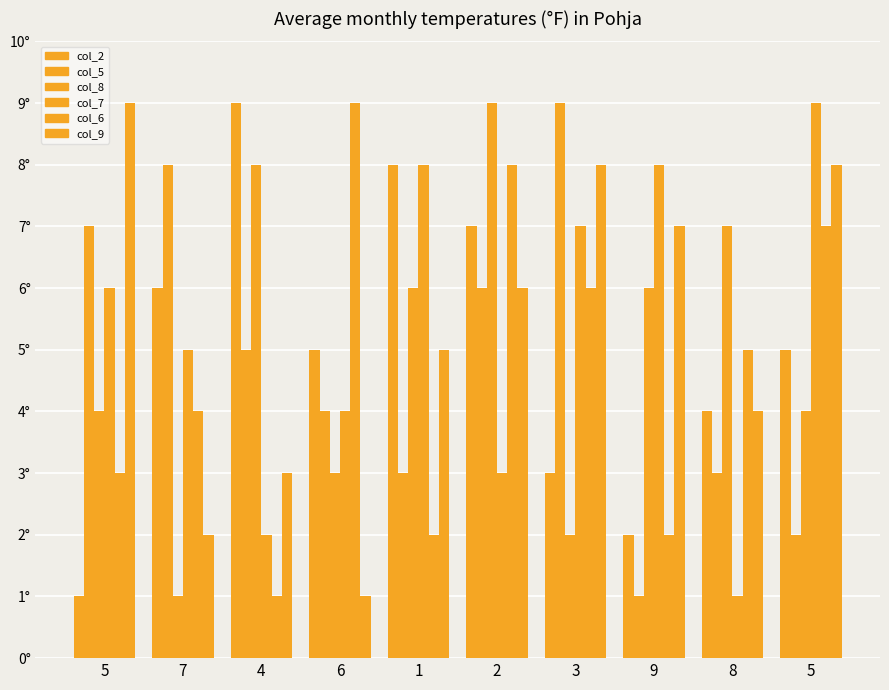

Reading left to right, extract all data points from this chart.

col_2: 5=1	7=6	4=9	6=5	1=8	2=7	3=3	9=2	8=4	5=5
col_5: 5=7	7=8	4=5	6=4	1=3	2=6	3=9	9=1	8=3	5=2
col_8: 5=4	7=1	4=8	6=3	1=6	2=9	3=2	9=6	8=7	5=4
col_7: 5=6	7=5	4=2	6=4	1=8	2=3	3=7	9=8	8=1	5=9
col_6: 5=3	7=4	4=1	6=9	1=2	2=8	3=6	9=2	8=5	5=7
col_9: 5=9	7=2	4=3	6=1	1=5	2=6	3=8	9=7	8=4	5=8